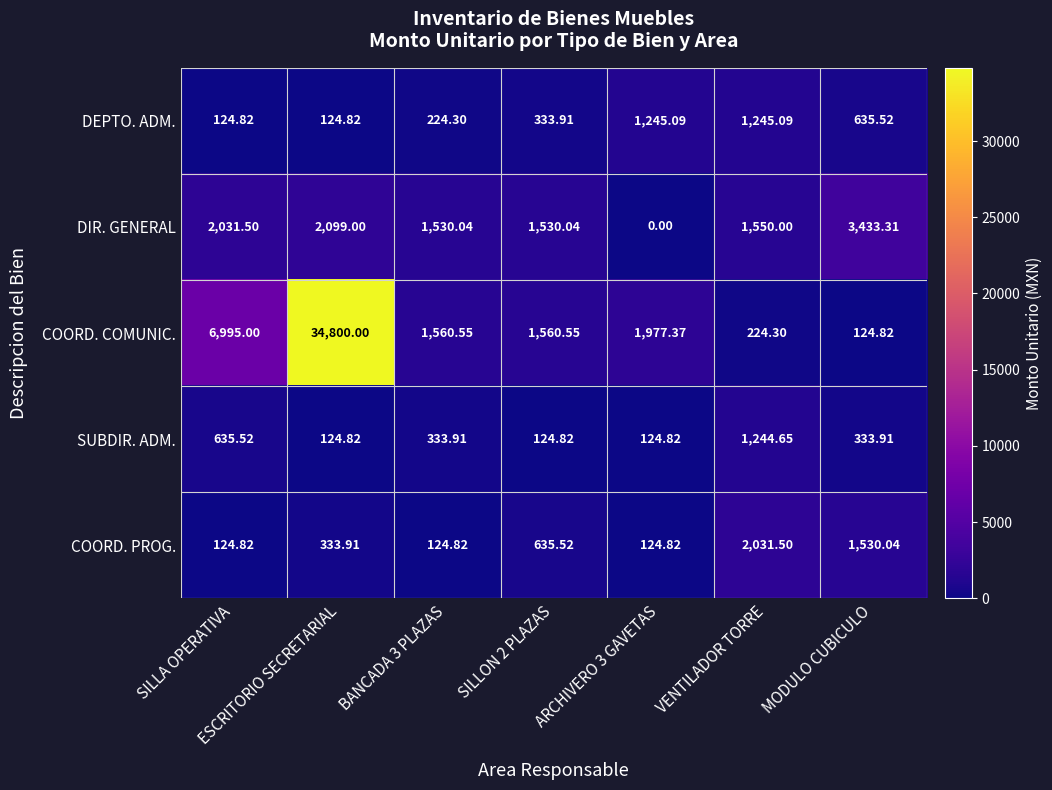

Which label corresponds to the largest value in the chart?

ESCRITORIO SECRETARIAL